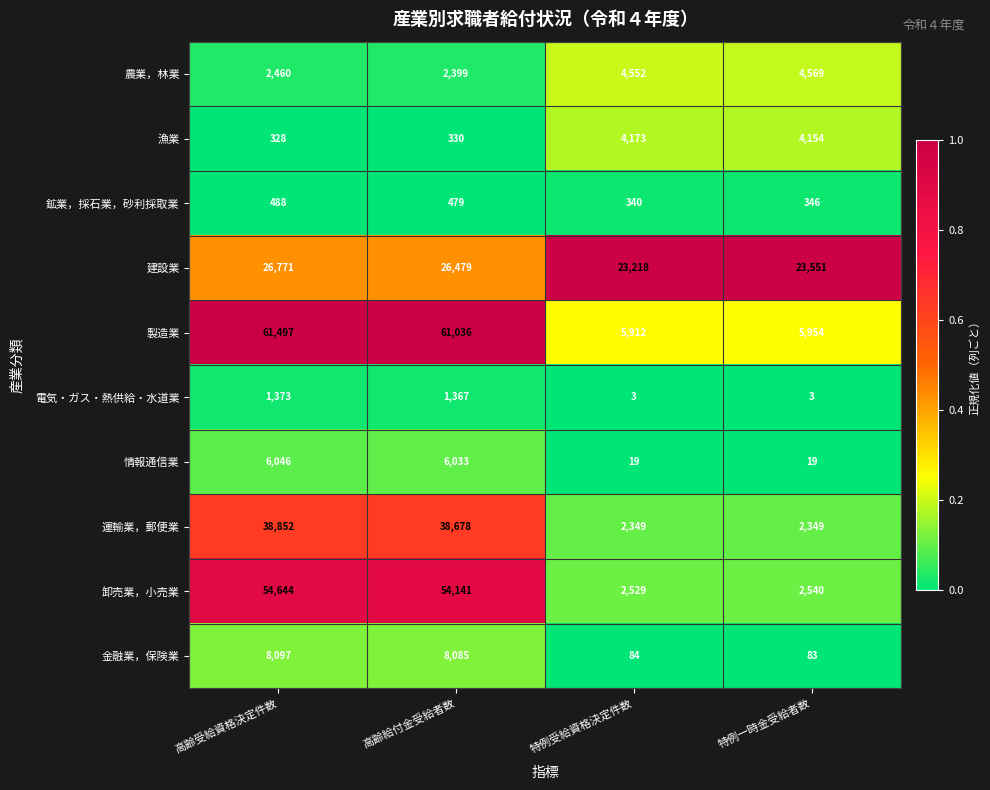

At which category does the chart reach its peak across all series?

高齢受給資格決定件数